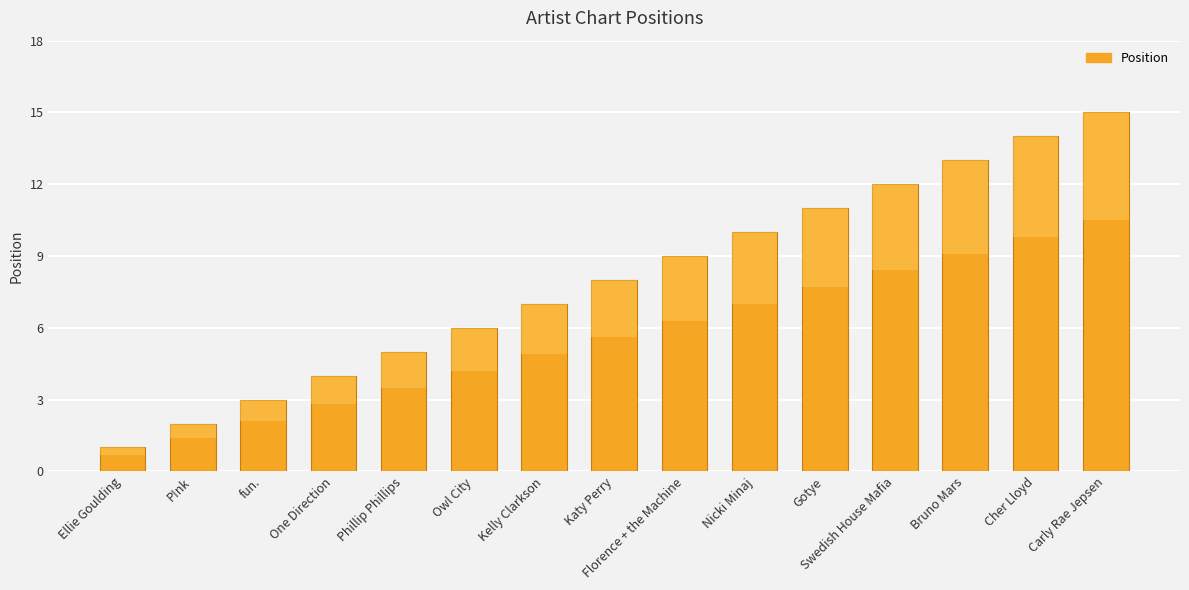

The value at Nicki Minaj is 10. True or false?

True